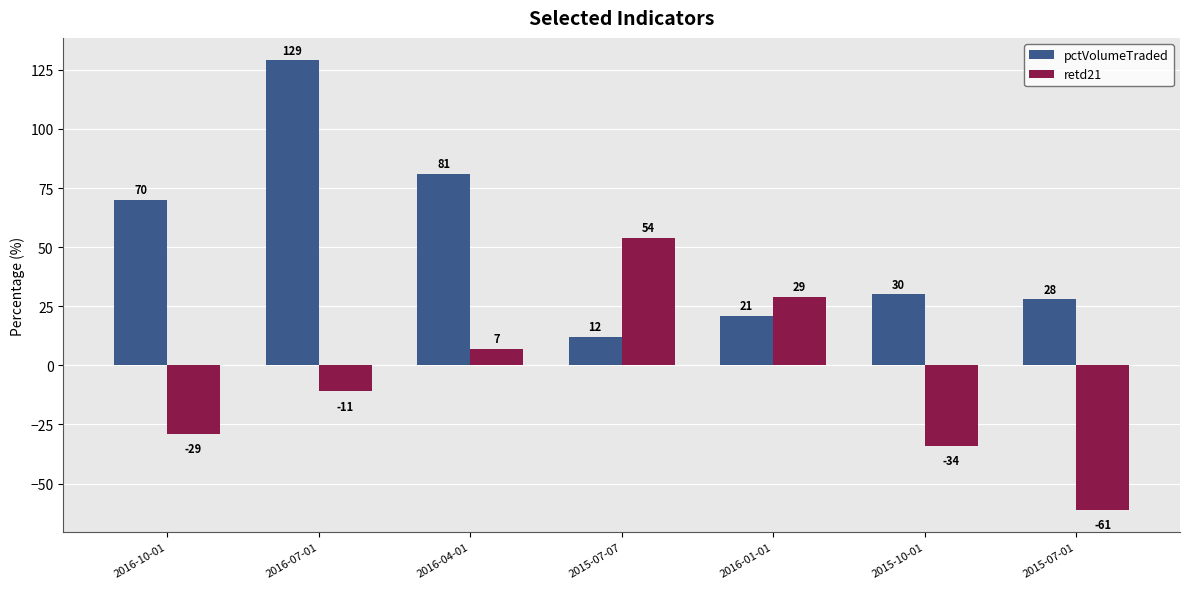

Which series has the largest range (max minus min)?

pctVolumeTraded